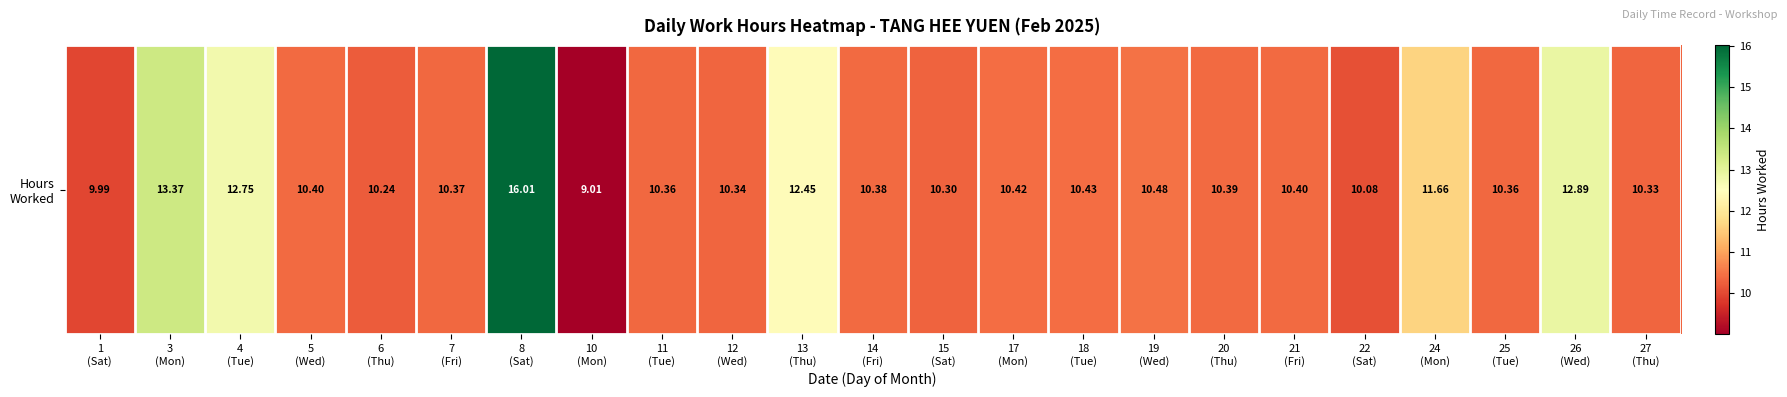

What is the difference between the maximum and second lowest values?

6.0